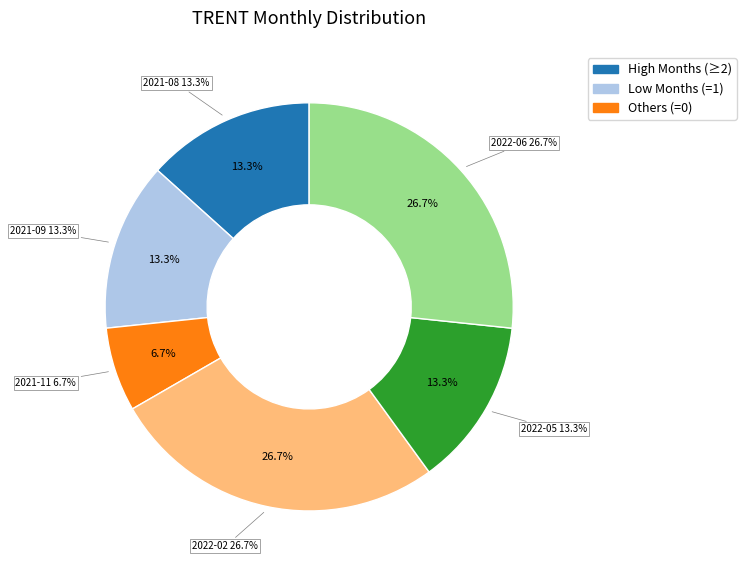

Which slice is the largest?

2022-02